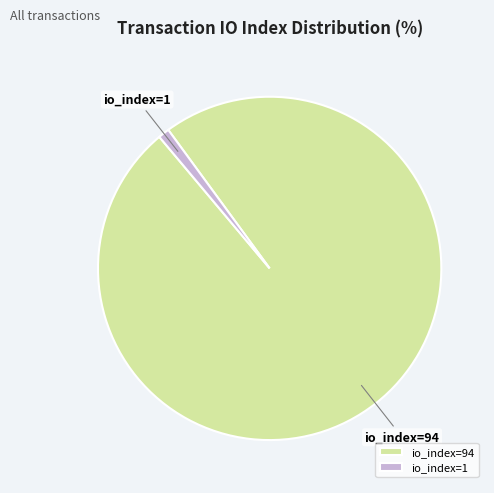

What is the majority slice?

io_index=94